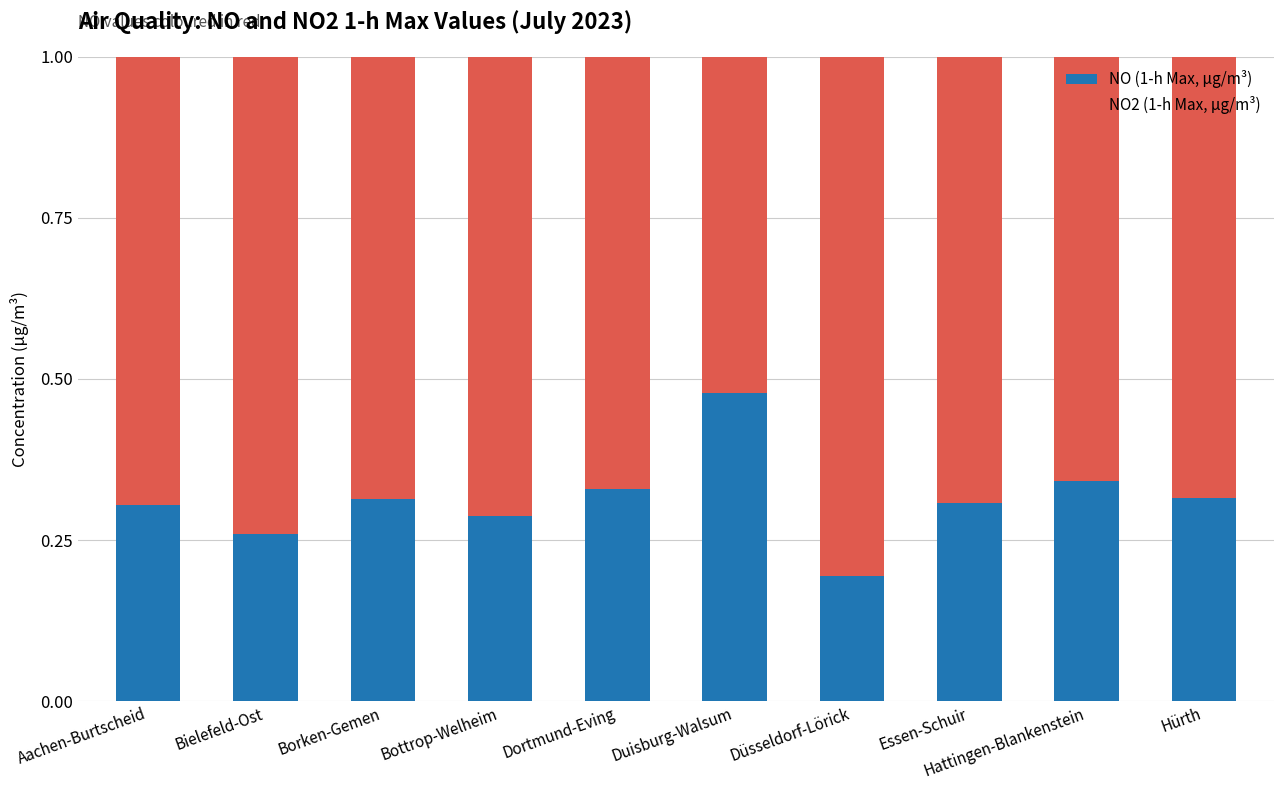

Count the NO (1-h Max, µg/m³) values in the range 0 to 1.

10